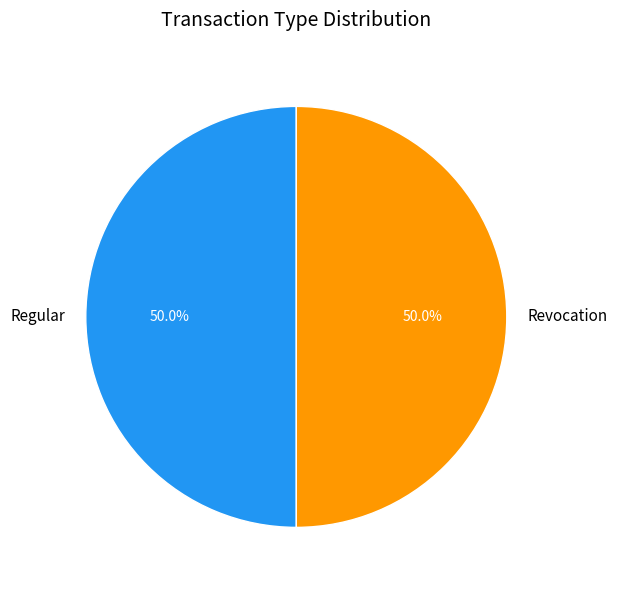

To the nearest percent, what portion does Revocation represent?

50%